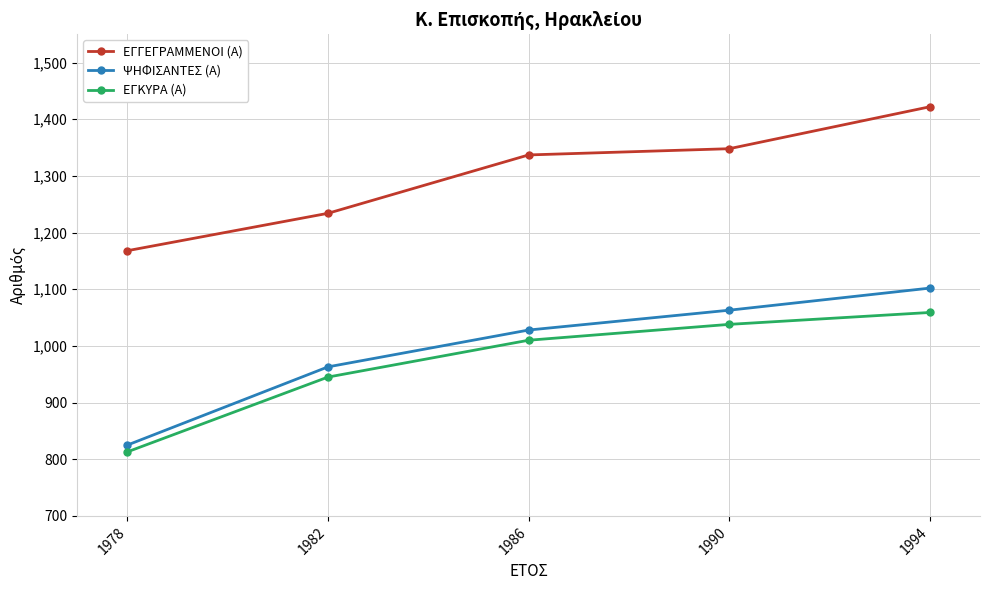

What is the difference between the second highest and second lowest values in the ΕΓΓΕΓΡΑΜΜΕΝΟΙ (Α) series?

114